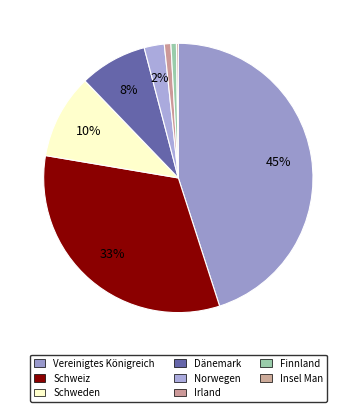

What is the change in value from Irland to Insel Man?

-0.6